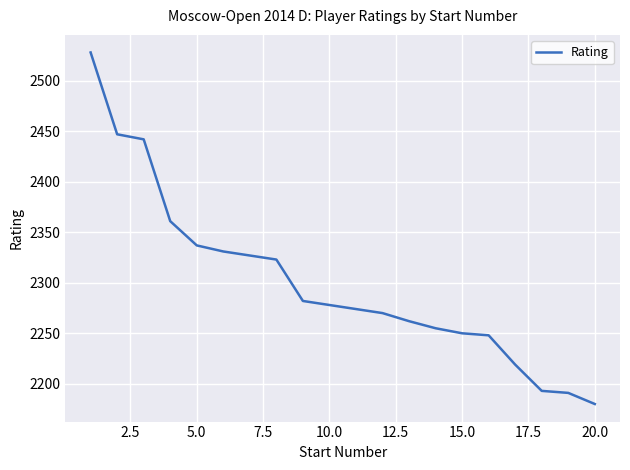

What is the maximum value shown in the chart?

2528